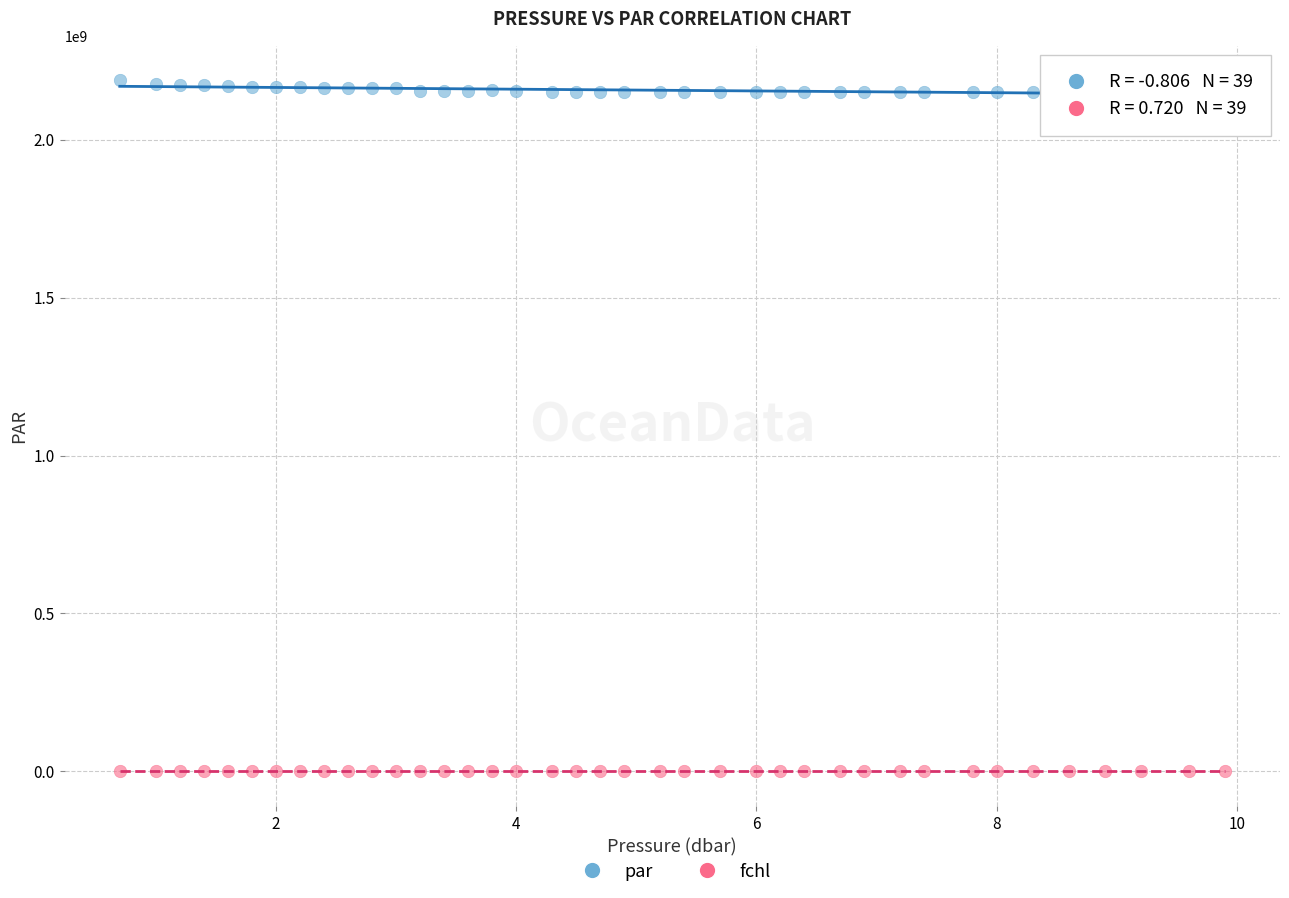

Across all data points, what is the range of X values (max minus min)?

9.2